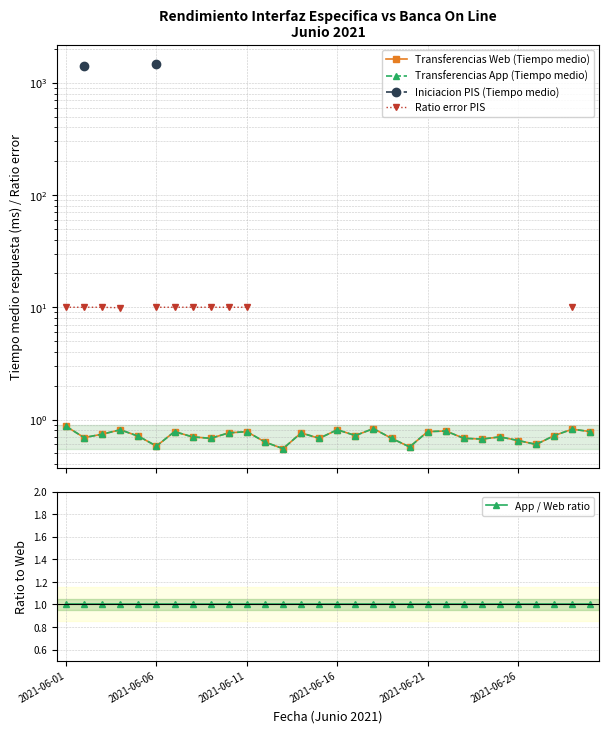

Between 2021-06-26 and 16, which is larger?

16